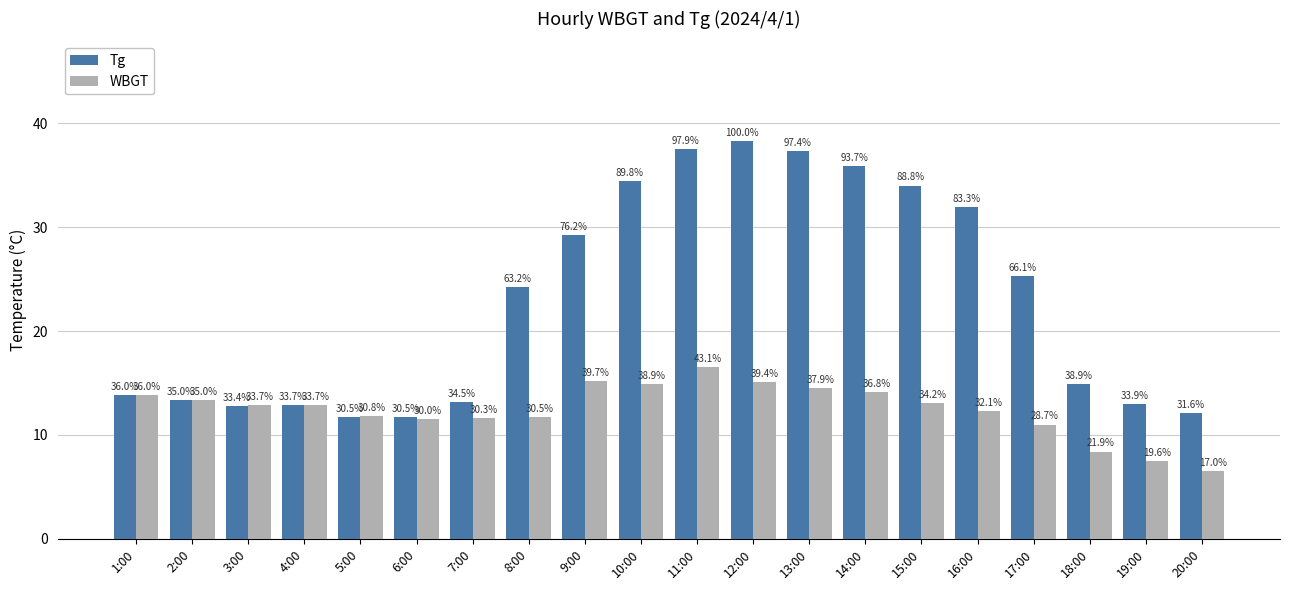

Are the bars horizontal?

No